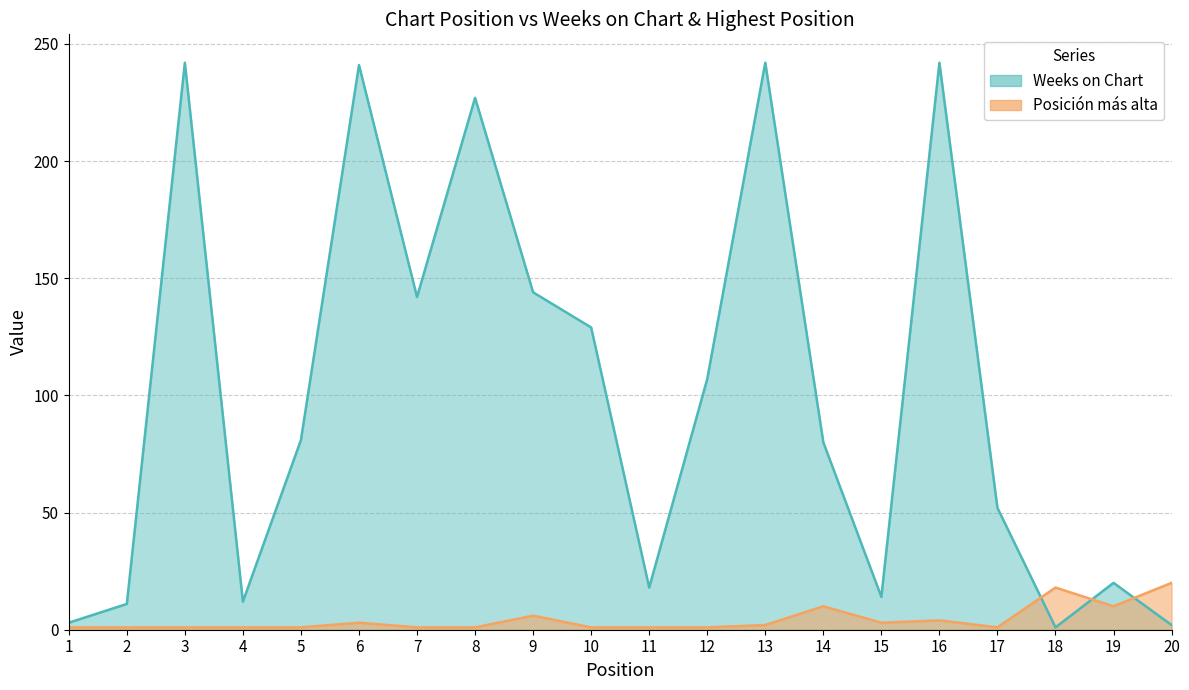

Reading left to right, what are all the values shown in this chart?

Weeks on Chart: 1=3	2=11	3=242	4=12	5=81	6=241	7=142	8=227	9=144	10=129	11=18	12=107	13=242	14=80	15=14	16=242	17=52	18=1	19=20	20=2
Posición más alta: 1=1	2=1	3=1	4=1	5=1	6=3	7=1	8=1	9=6	10=1	11=1	12=1	13=2	14=10	15=3	16=4	17=1	18=18	19=10	20=20